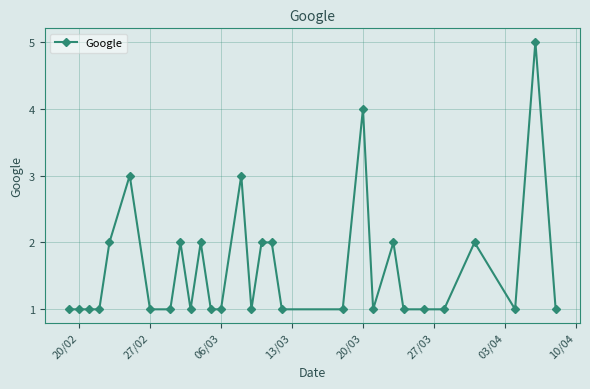

What is the average value?

2